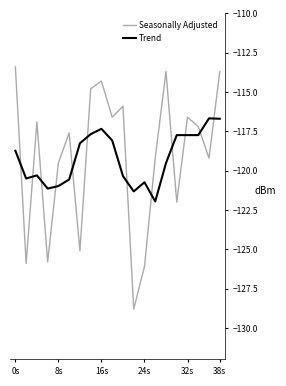

What is the lowest value of the Trend series?

-122.0